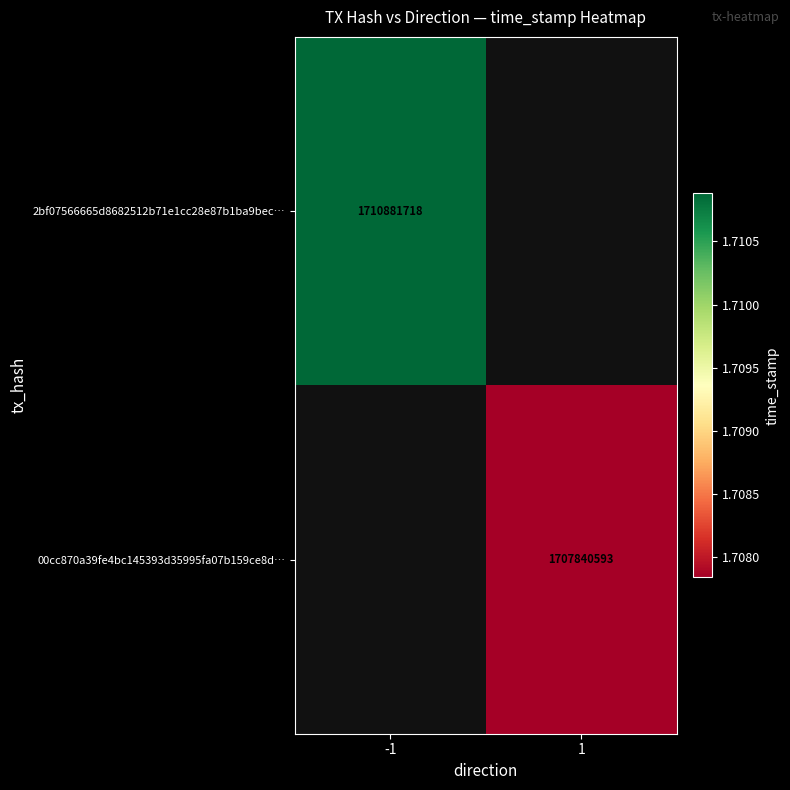

True or false: 2bf07566665d8682512b71e1cc28e87b1ba9bec… has a value of 764347969 at -1.

False